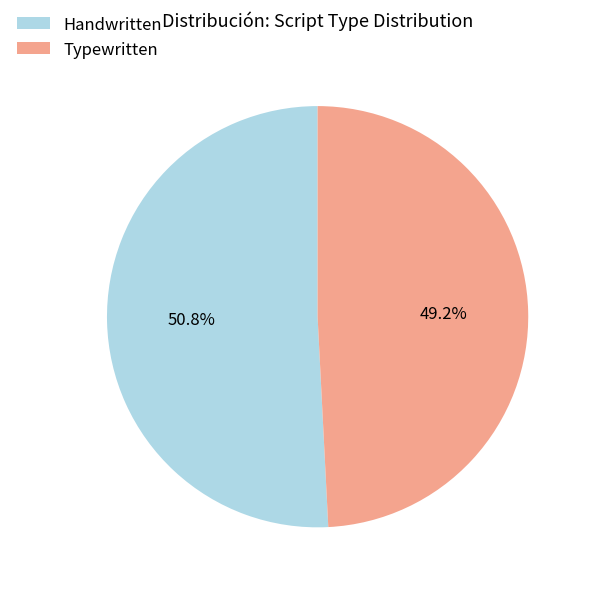

How many segments does this pie chart have?

2